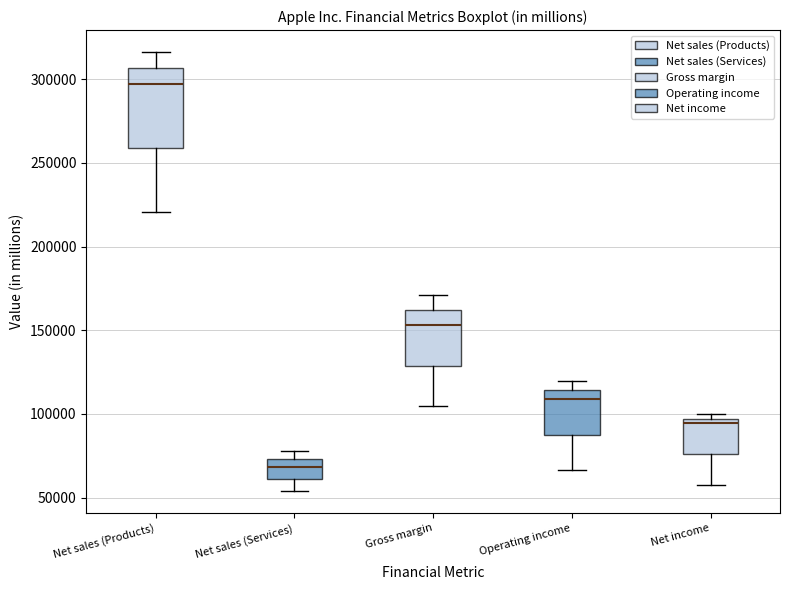

Where is the upper edge of the box for Gross margin on the y-axis? The values are not printed on the chart, so give them approximately, as read against the axis.

160000